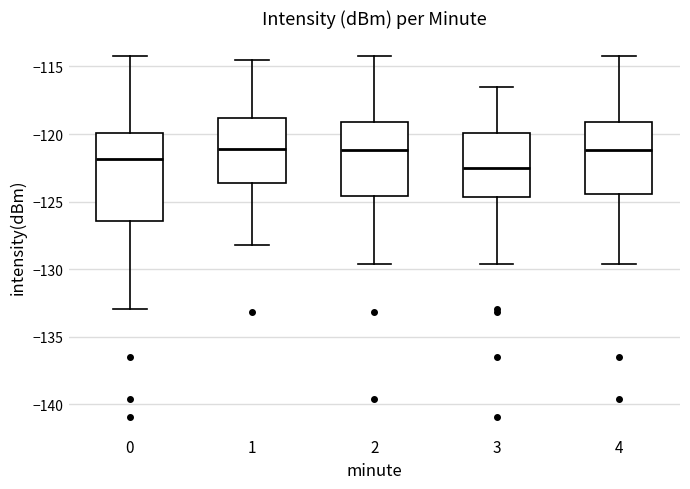

Which box is the tallest, from its lower edge to its upper edge?

0